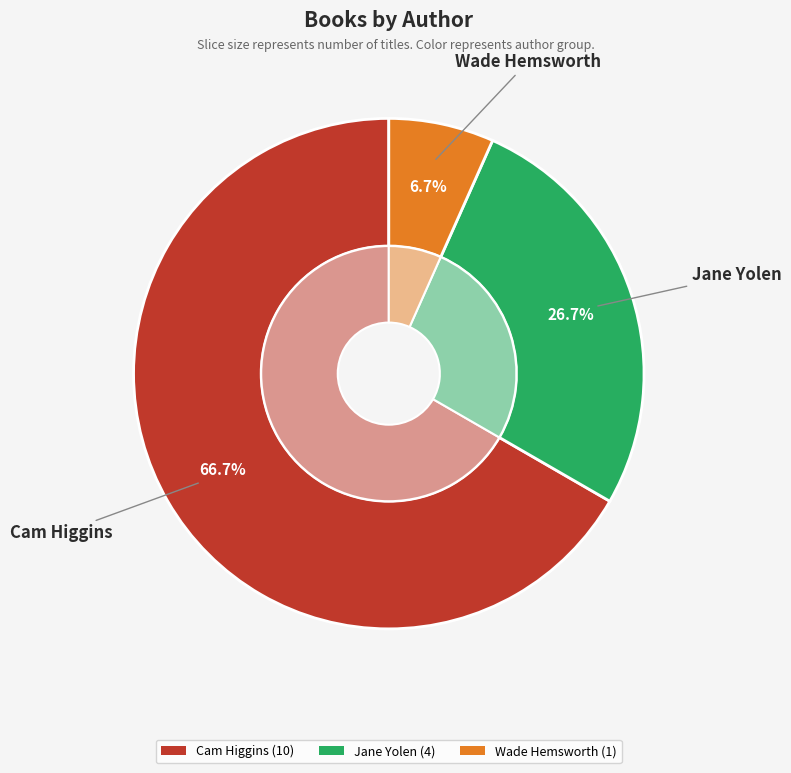

What is the ratio of the value at Wade Hemsworth to the value at Jane Yolen?

0.2